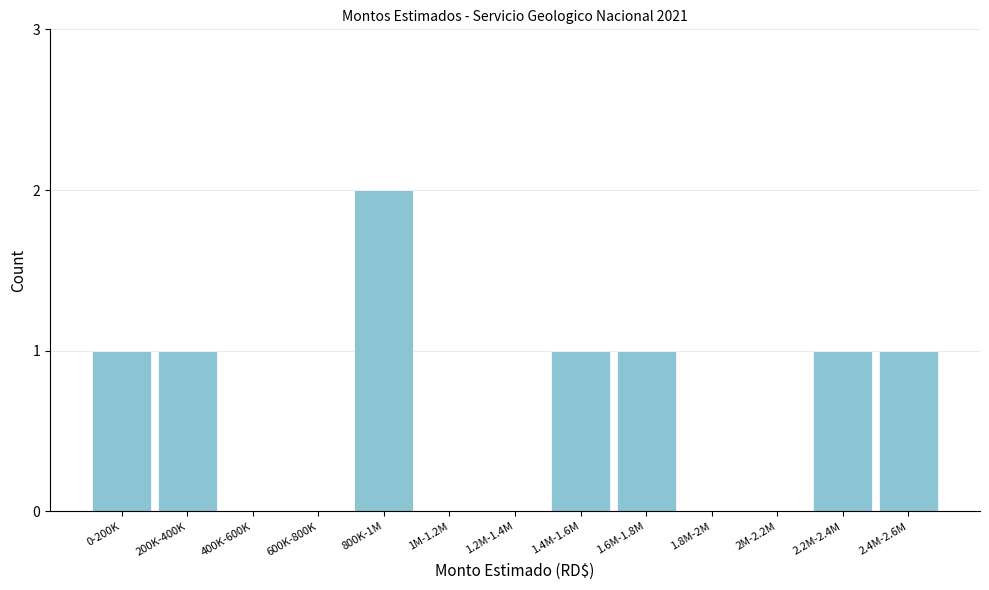

Reading right to left, extract all data points from this chart.

2.4M-2.6M=1	2.2M-2.4M=1	2M-2.2M=0	1.8M-2M=0	1.6M-1.8M=1	1.4M-1.6M=1	1.2M-1.4M=0	1M-1.2M=0	800K-1M=2	600K-800K=0	400K-600K=0	200K-400K=1	0-200K=1